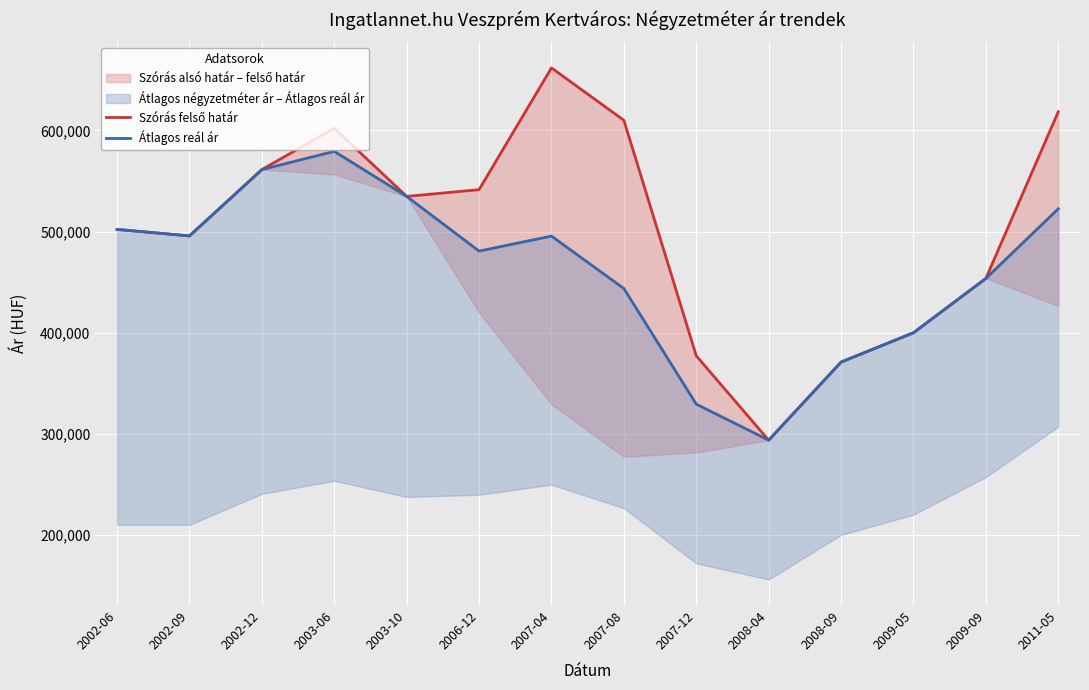

True or false: Átlagos reál ár and Szórás felső határ intersect in this chart.

False